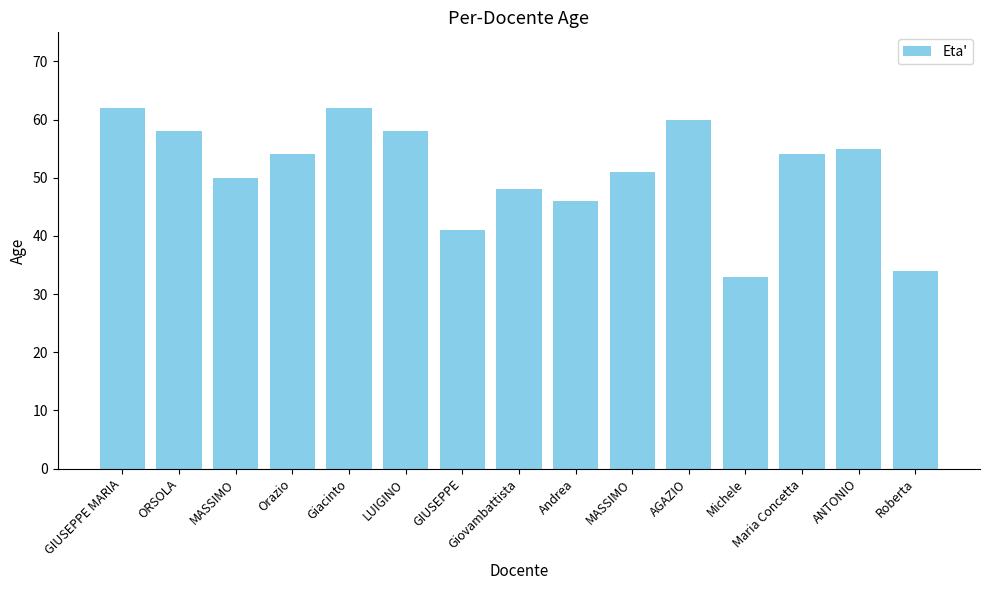

The value at Giacinto is 26. True or false?

False